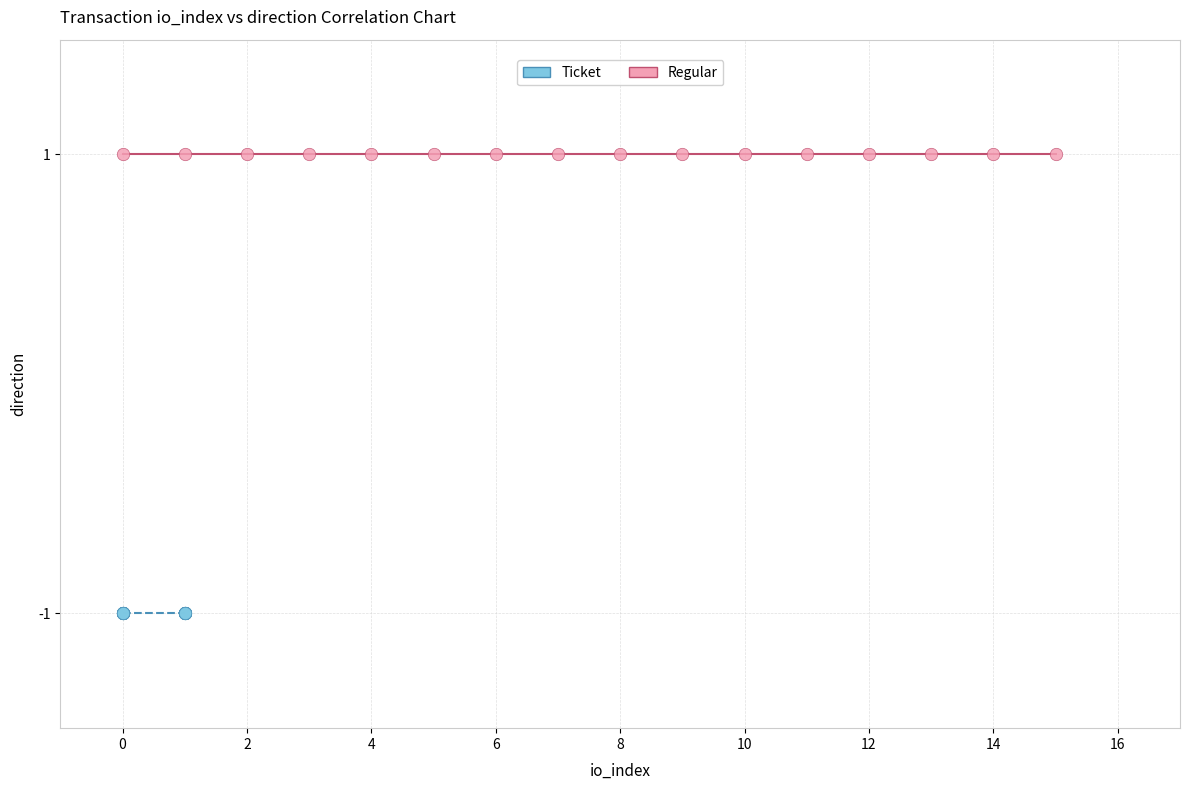

Which series reaches the maximum Y coordinate?

Regular